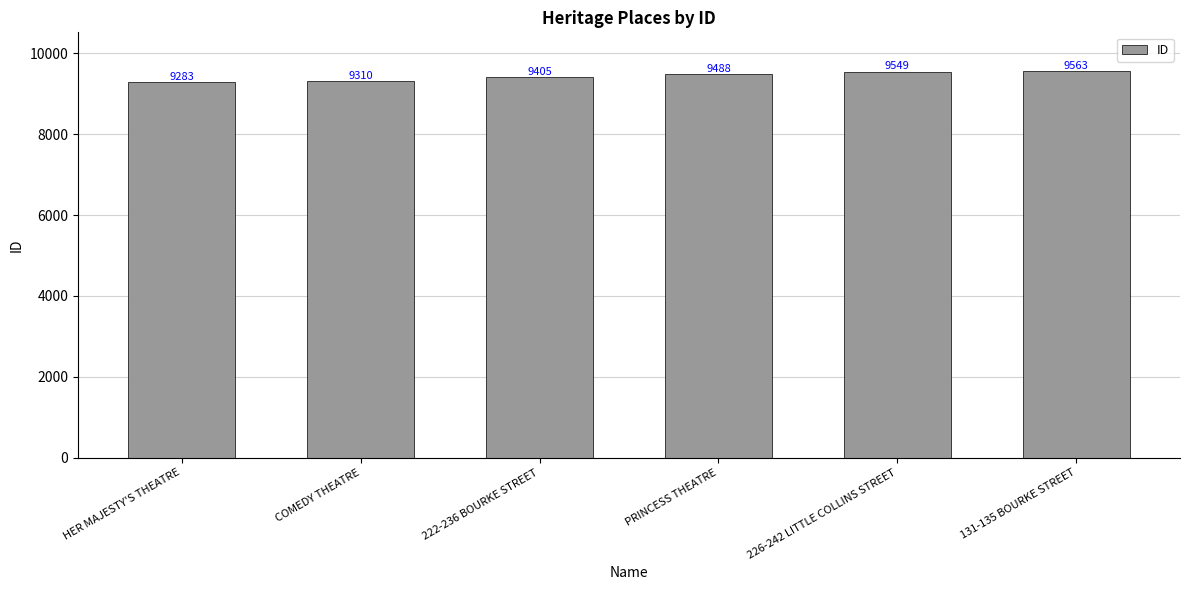

Which has a higher value, PRINCESS THEATRE or 131-135 BOURKE STREET?

131-135 BOURKE STREET